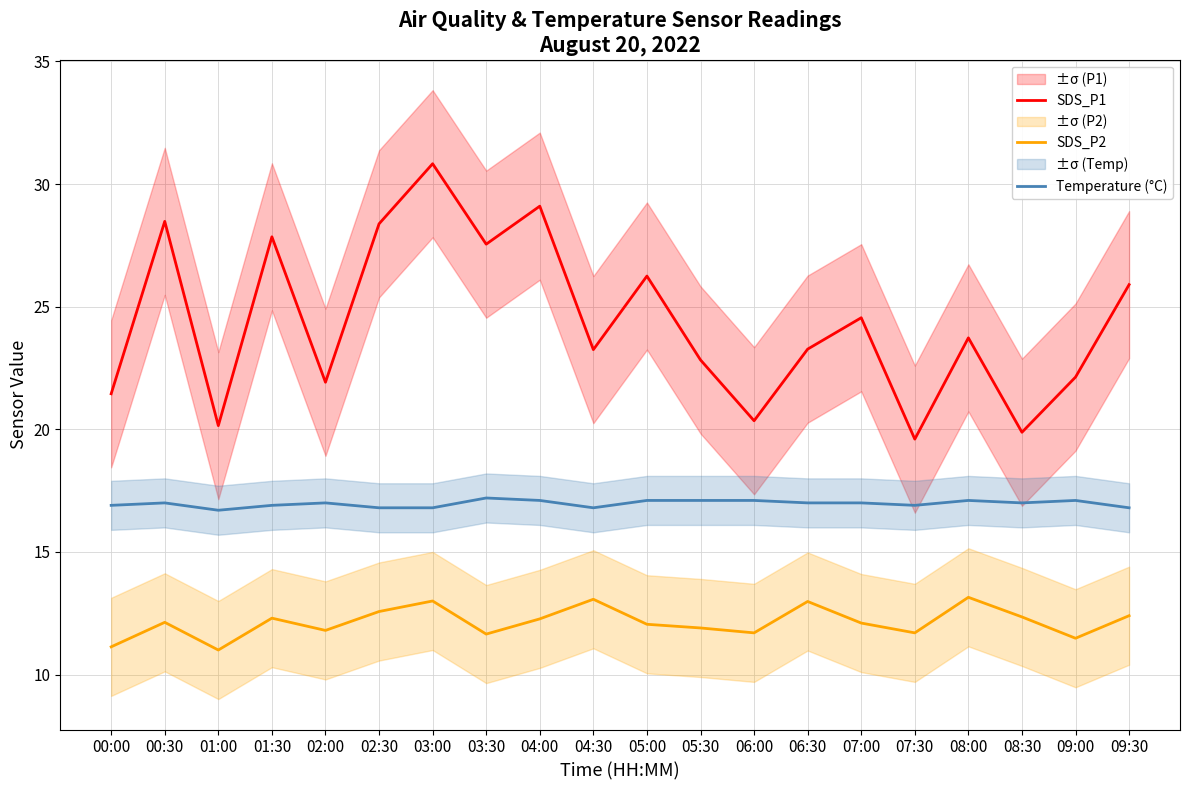

What is the difference between the highest and lowest values at 07:30?

7.9